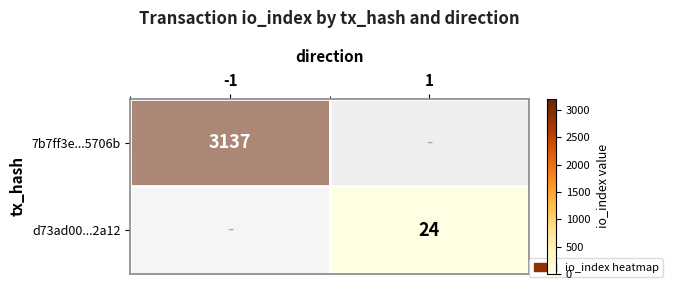

True or false: 7b7ff3e...5706b has a value of 4162 at -1.

False